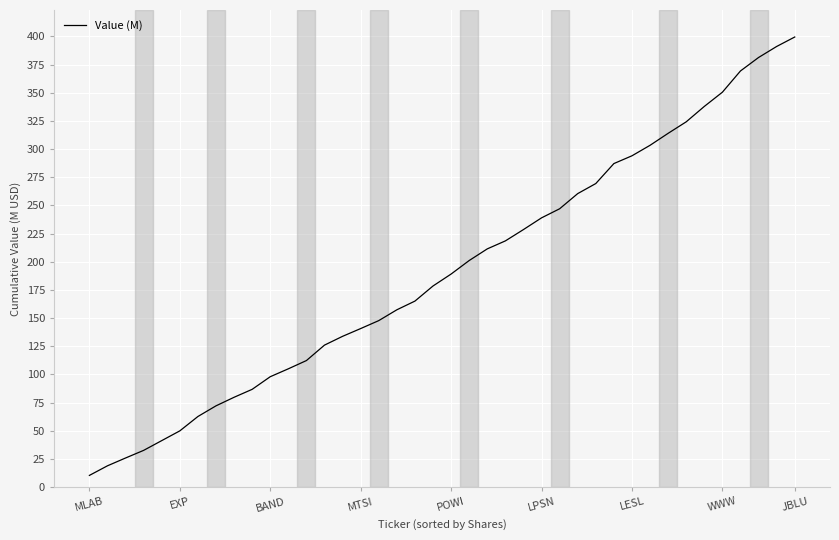

What is the maximum value shown in the chart?

399.5